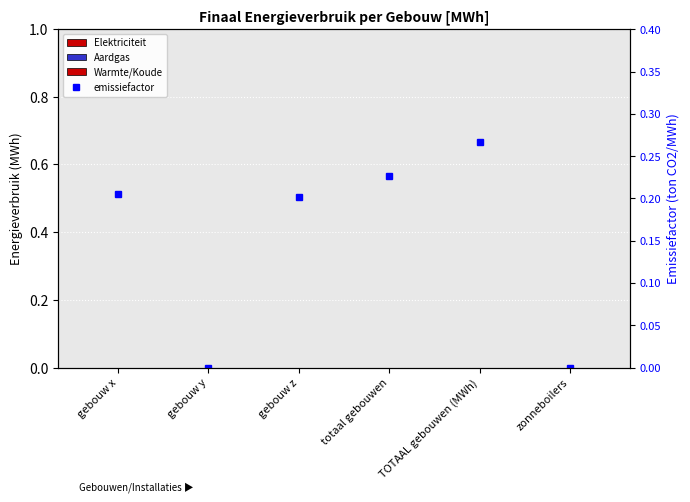

Is it true that Aardgas equals 0.0 at gebouw z?

True